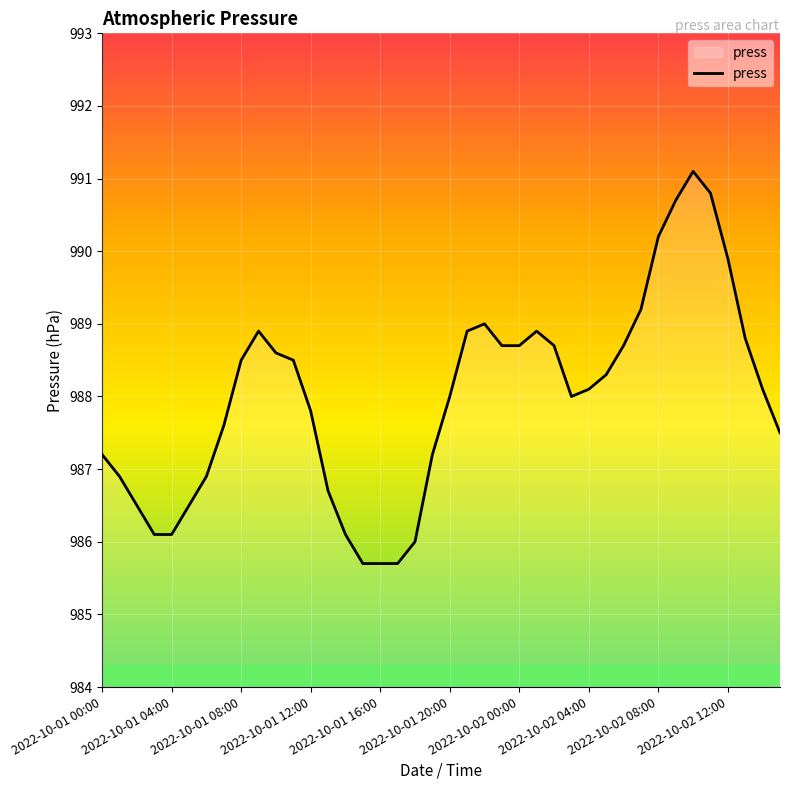

What is the minimum value shown in the chart?

985.7